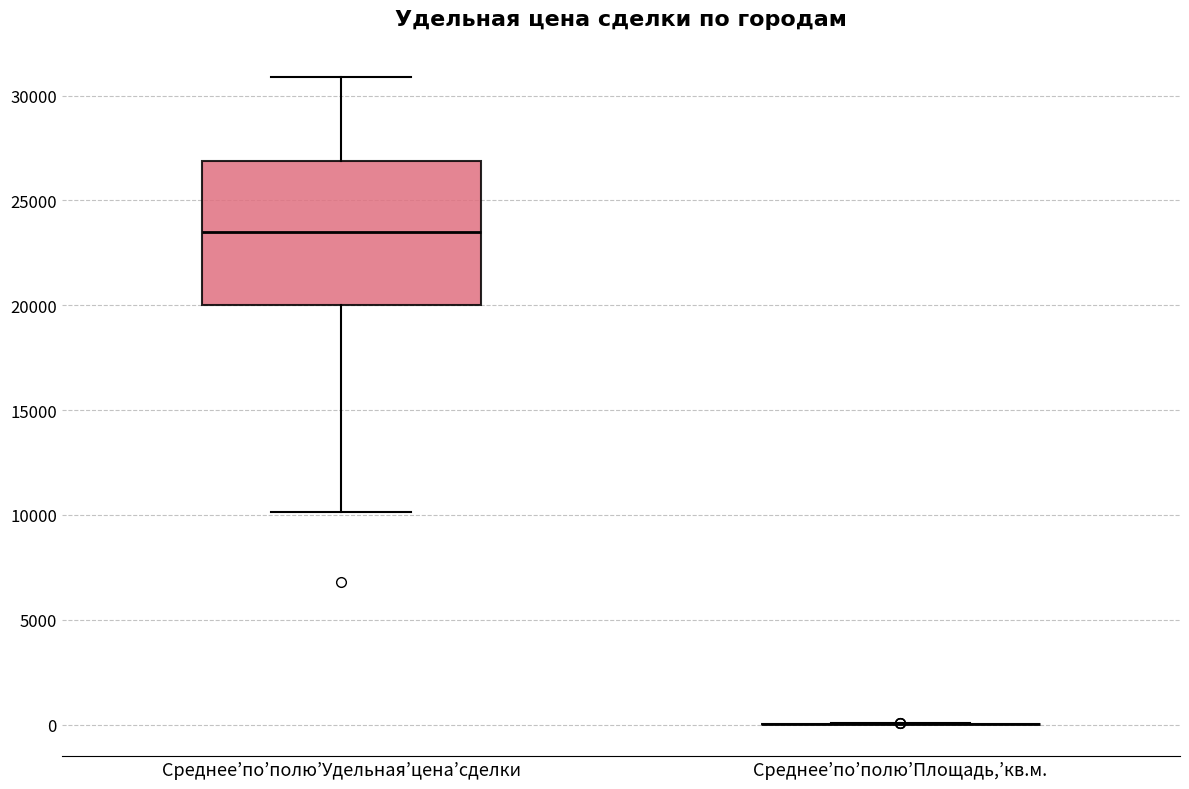

Comparing the boxes themselves (not the whiskers), which one is the tallest?

Среднее’по’полю’Удельная’цена’сделки